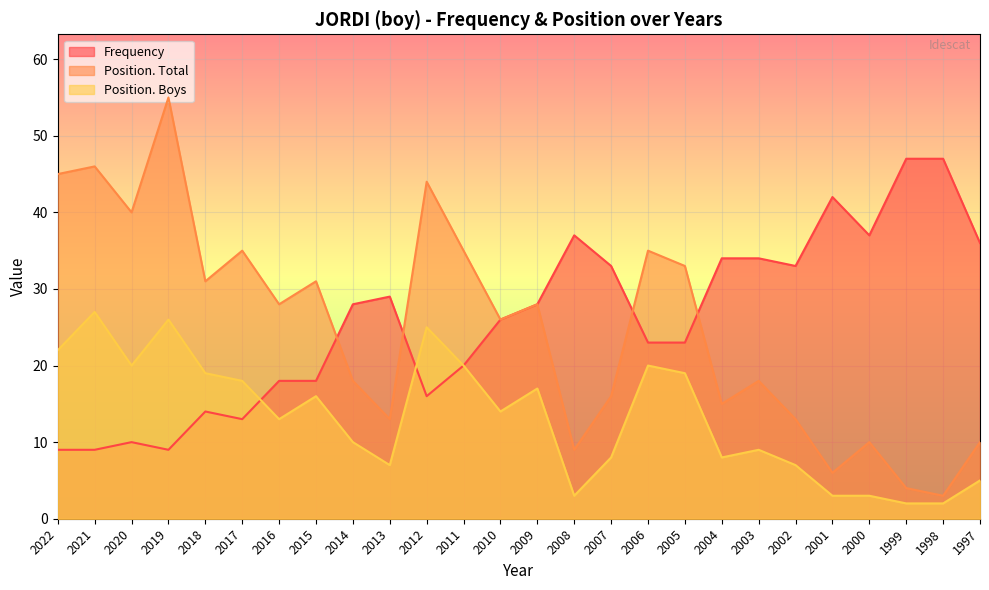

What is the average value of the Position. Boys series?

13